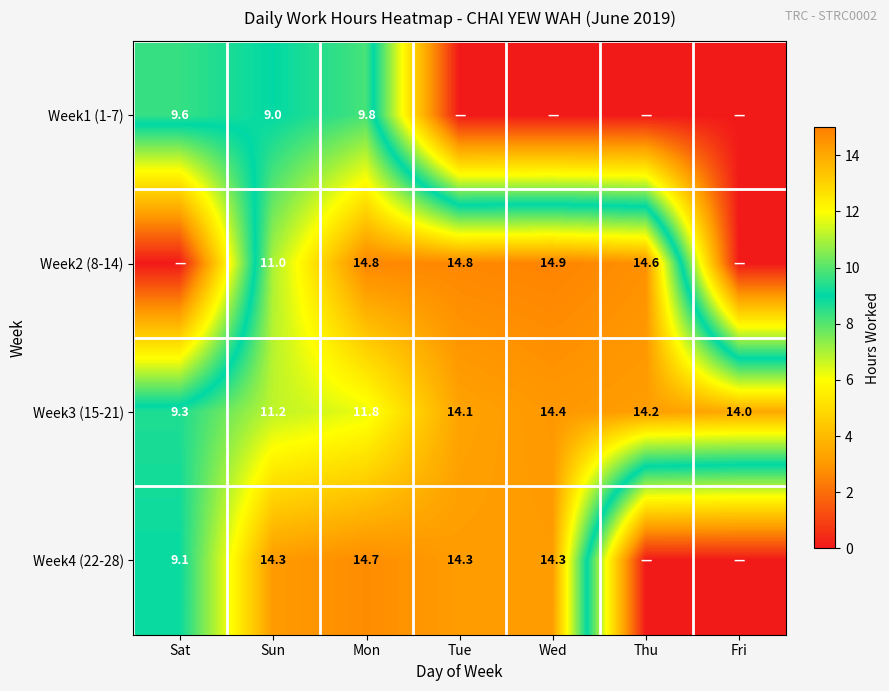

List the labels in order of Week3 (15-21) value, largest first.

Wed, Thu, Tue, Fri, Mon, Sun, Sat